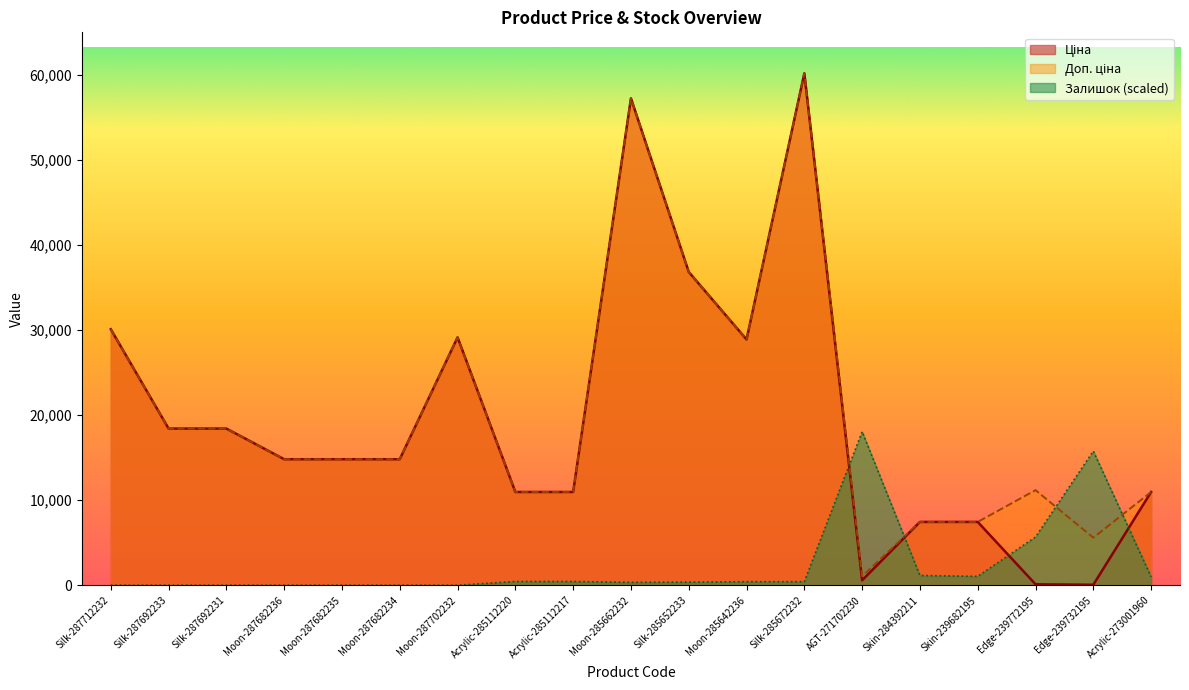

What is the value of the Доп. ціна point at the 14th from the left?

1060.0